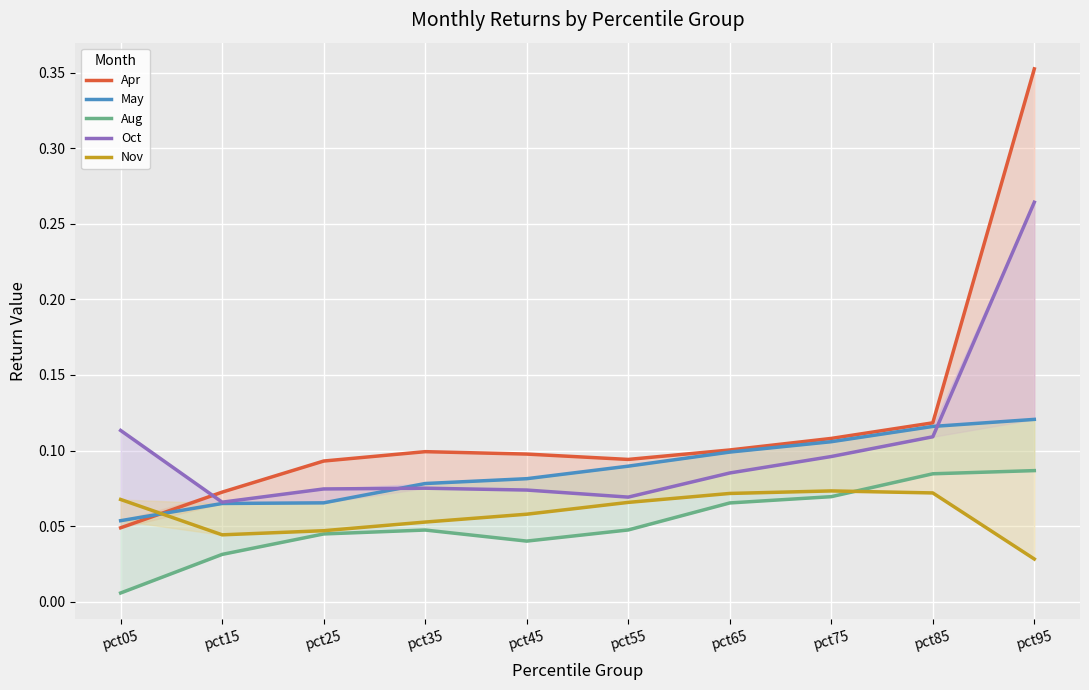

What is the greatest value displayed?

0.4